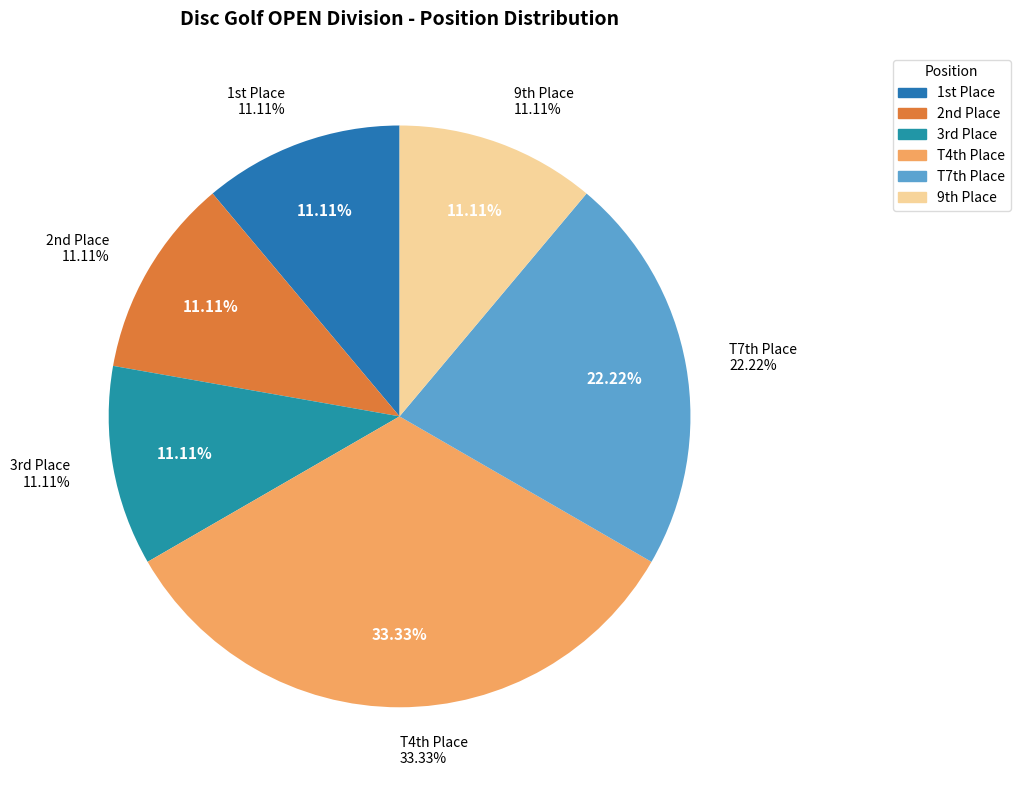

Is Elijah Emerson (T7) the majority of the pie?

No